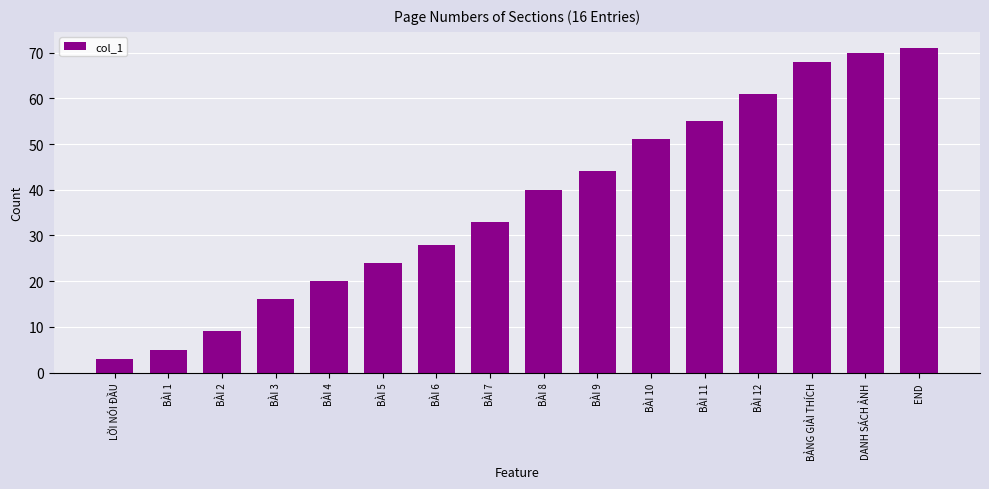

What is the label of the 2nd bar from the right?

DANH SÁCH ẢNH